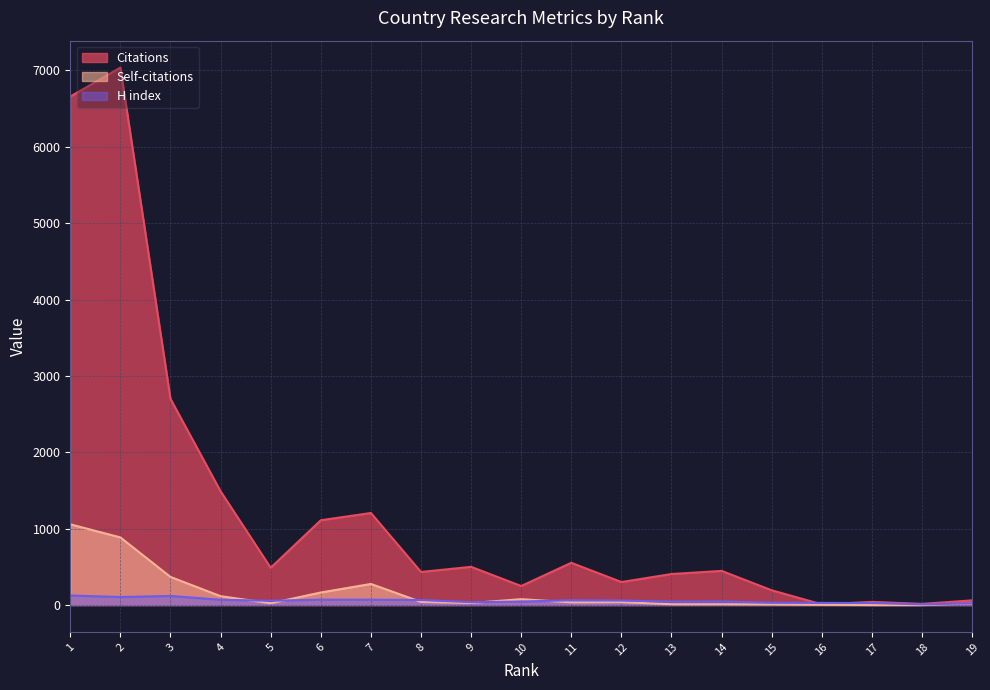

Which series has the largest range (max minus min)?

Citations